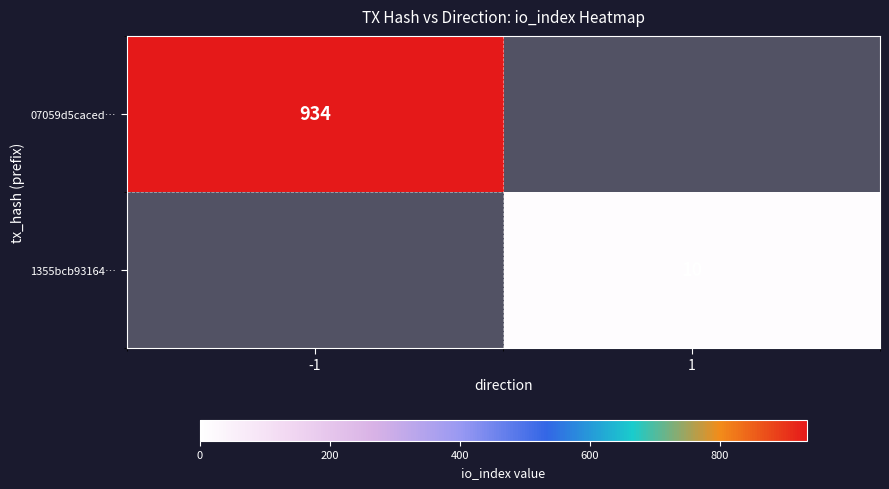

The value of 1355bcb93164… at 1 is 10. True or false?

True